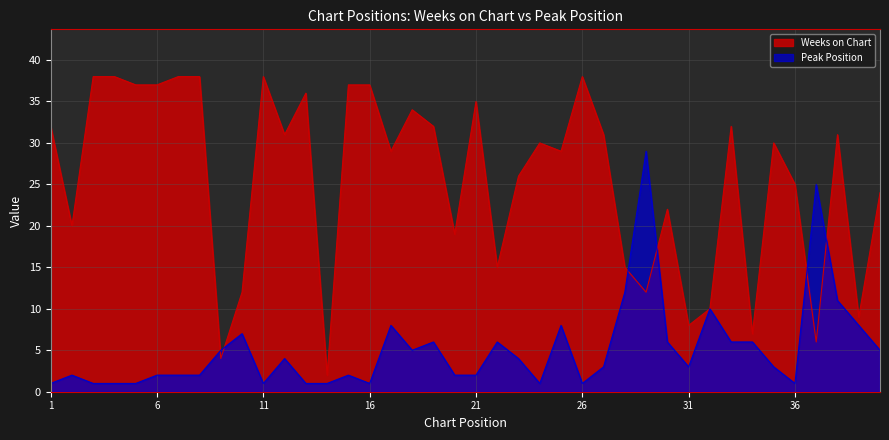

What is the difference between the maximum and minimum values in the Weeks on Chart series?

36